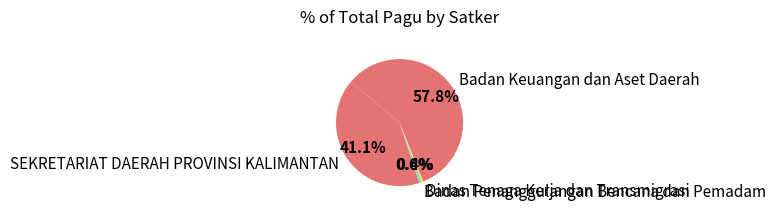

Combined, do Badan Keuangan dan Aset Daerah and Badan Penanggulangan Bencana dan Pemadam account for over 50%?

Yes